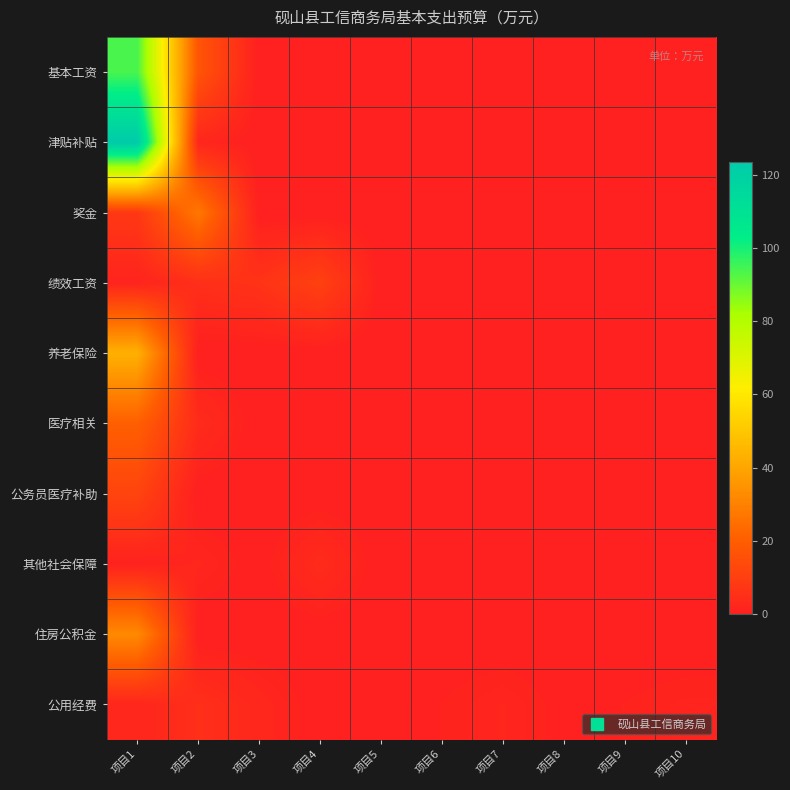

Reading left to right, list all the values displayed in this chart.

基本工资: 项目1=93.8	项目2=17.0	项目3=0.0	项目4=0.0	项目5=0.0	项目6=0.0	项目7=0.0	项目8=0.0	项目9=0.0	项目10=0.0
津贴补贴: 项目1=123.4	项目2=2.2	项目3=0.0	项目4=0.0	项目5=0.0	项目6=0.0	项目7=0.0	项目8=0.0	项目9=0.0	项目10=0.0
奖金: 项目1=7.8	项目2=27.3	项目3=0.0	项目4=0.0	项目5=0.0	项目6=0.0	项目7=0.0	项目8=0.0	项目9=0.0	项目10=0.0
绩效工资: 项目1=1.4	项目2=5.0	项目3=6.2	项目4=10.8	项目5=0.0	项目6=0.0	项目7=0.0	项目8=0.0	项目9=0.0	项目10=0.0
养老保险: 项目1=43.1	项目2=0.0	项目3=0.0	项目4=0.0	项目5=0.0	项目6=0.0	项目7=0.0	项目8=0.0	项目9=0.0	项目10=0.0
医疗相关: 项目1=20.4	项目2=3.8	项目3=0.0	项目4=0.0	项目5=0.0	项目6=0.0	项目7=0.0	项目8=0.0	项目9=0.0	项目10=0.0
公务员医疗补助: 项目1=11.7	项目2=0.0	项目3=0.0	项目4=0.0	项目5=0.0	项目6=0.0	项目7=0.0	项目8=0.0	项目9=0.0	项目10=0.0
其他社会保障: 项目1=0.8	项目2=2.1	项目3=0.3	项目4=3.9	项目5=0.0	项目6=0.0	项目7=0.0	项目8=0.0	项目9=0.0	项目10=0.0
住房公积金: 项目1=32.3	项目2=0.0	项目3=0.0	项目4=0.0	项目5=0.0	项目6=0.0	项目7=0.0	项目8=0.0	项目9=0.0	项目10=0.0
公用经费: 项目1=2.0	项目2=5.0	项目3=2.5	项目4=0.2	项目5=0.2	项目6=1.0	项目7=2.0	项目8=0.5	项目9=1.0	项目10=1.6